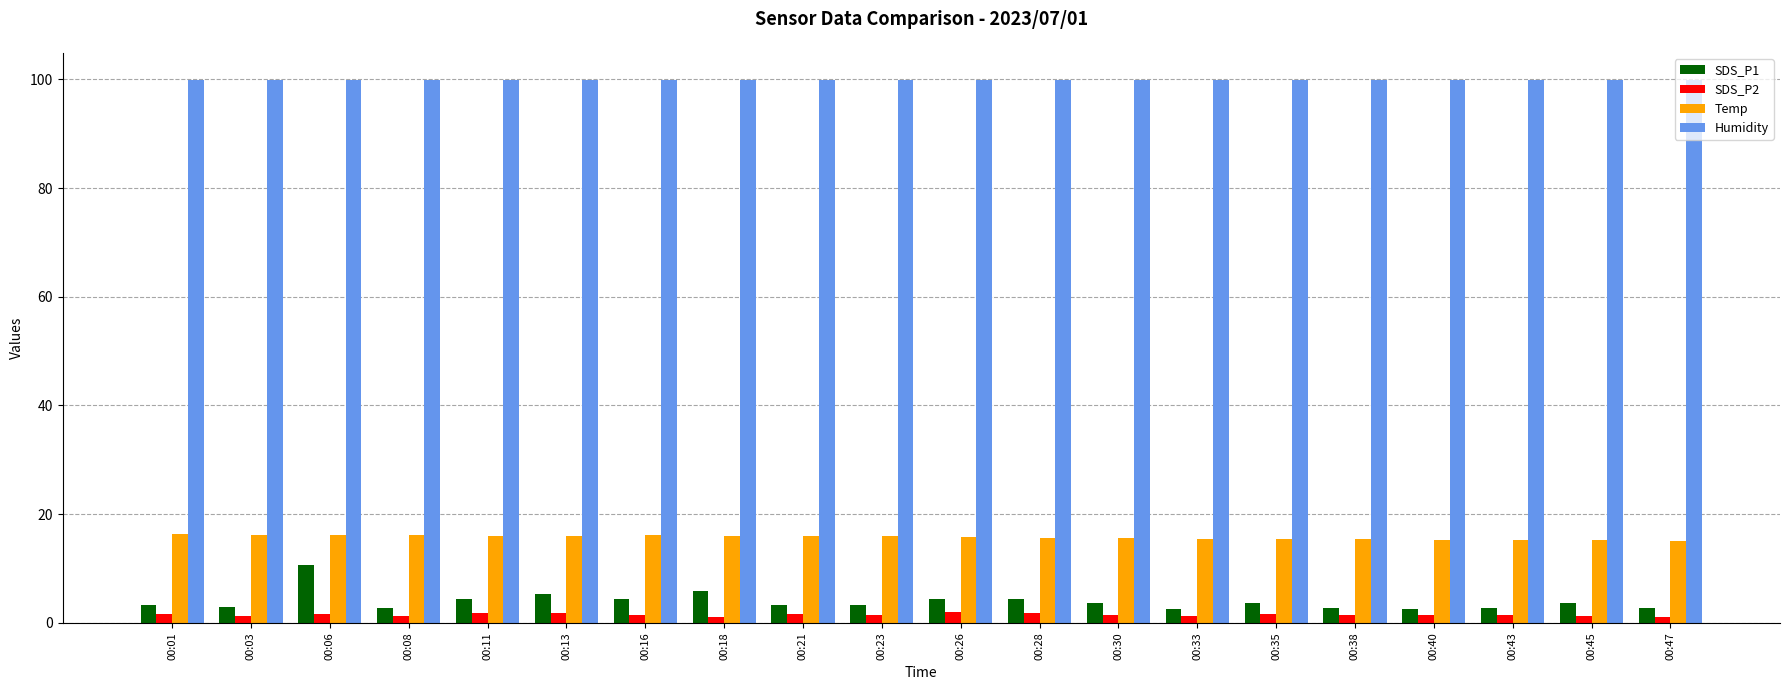

What is the value of the Humidity bar at the 15th from the left?

99.9